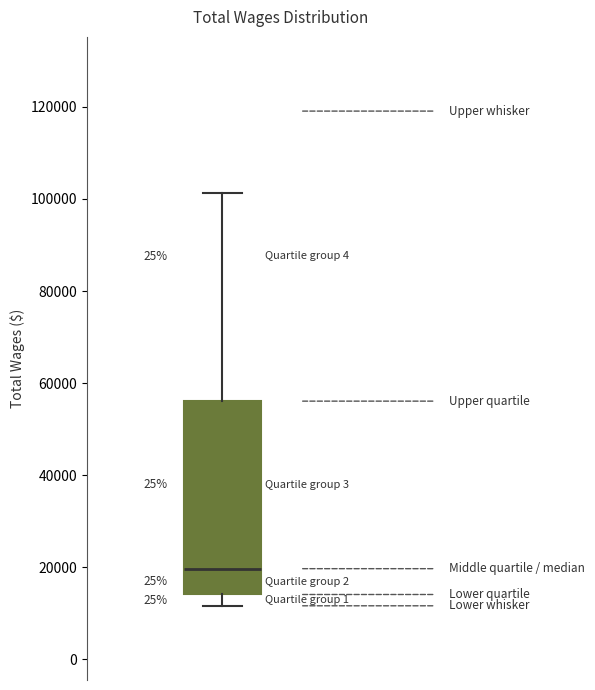

Transcribe this box plot: give where the median line is, the range the box spans, and where the two whiskers end, as read against the y-axis. The values are not printed on the chart, so give them approximately, as read against the axis.

median 20000, box 14000 to 56000, whiskers 12000 to 102000